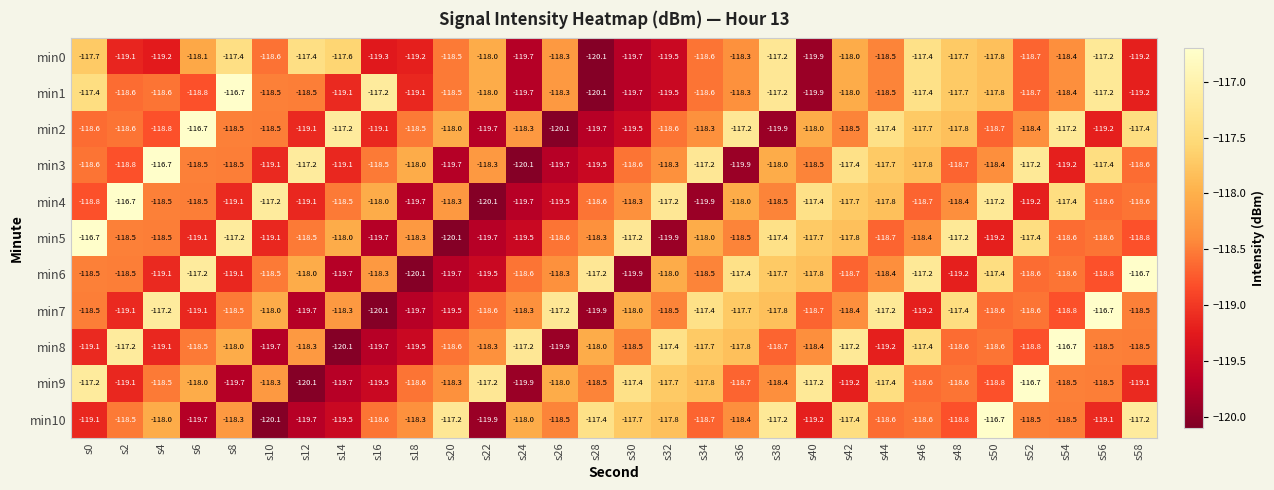

At which label does min10 reach its peak?

s50